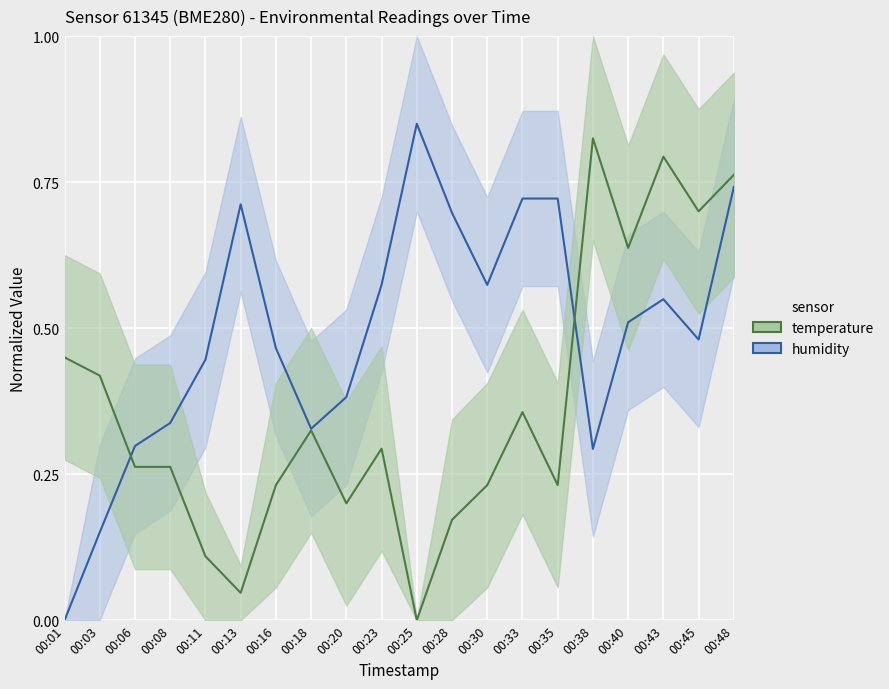

True or false: humidity has a value of 0.6 at 00:23.

True